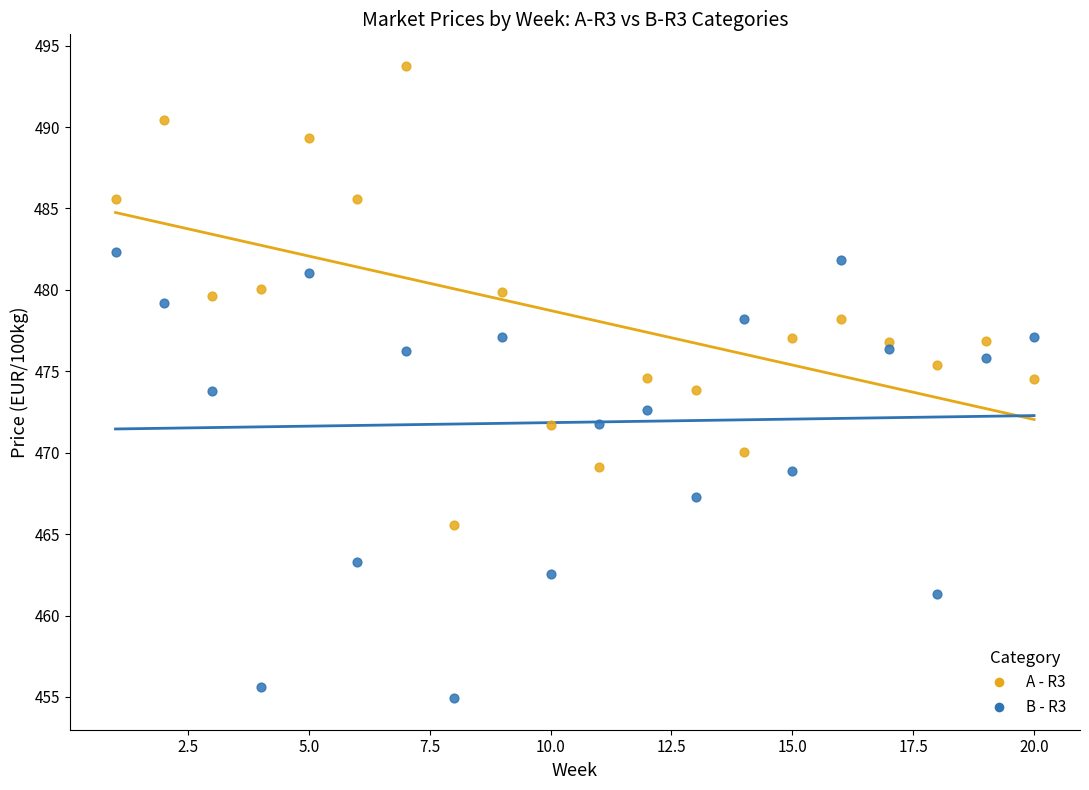

Which series reaches the minimum Y coordinate?

B - R3